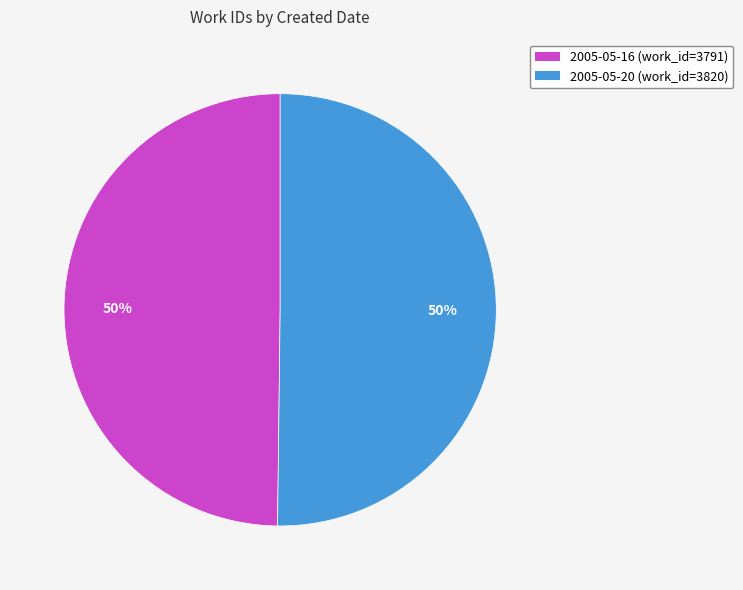

To the nearest percent, what percentage of the pie is 2005-05-20?

50%